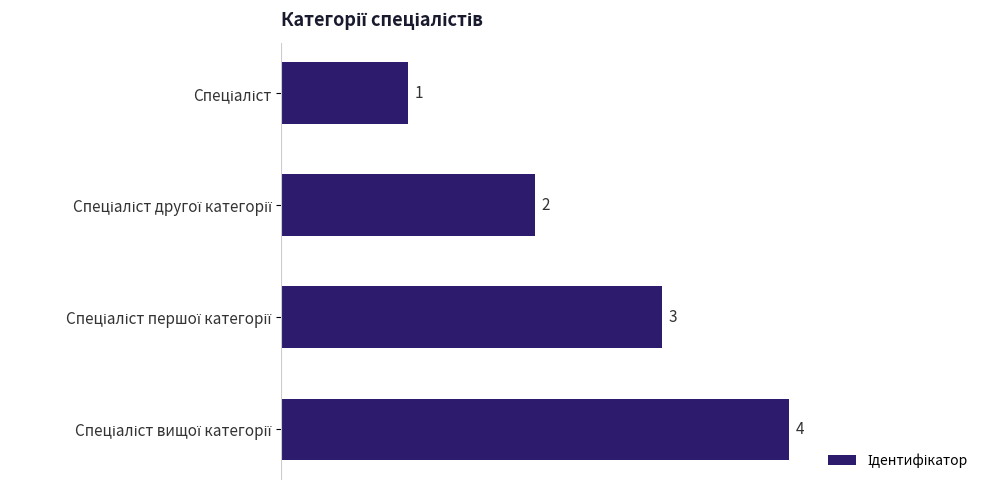

What is the smallest value displayed?

1